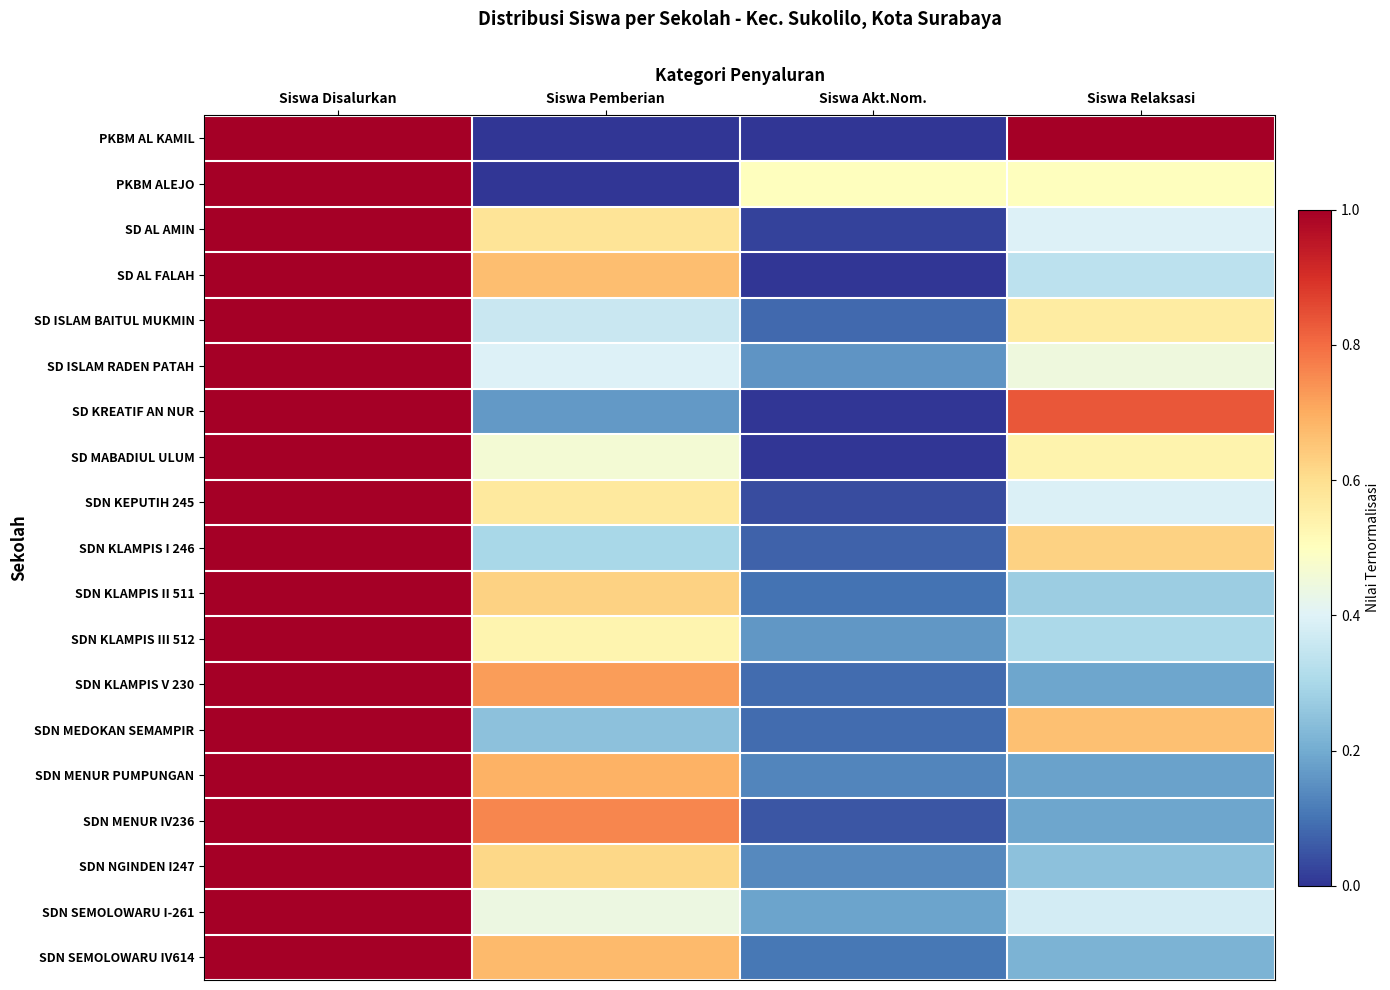

Which series has the largest total across all categories?

PKBM AL KAMIL